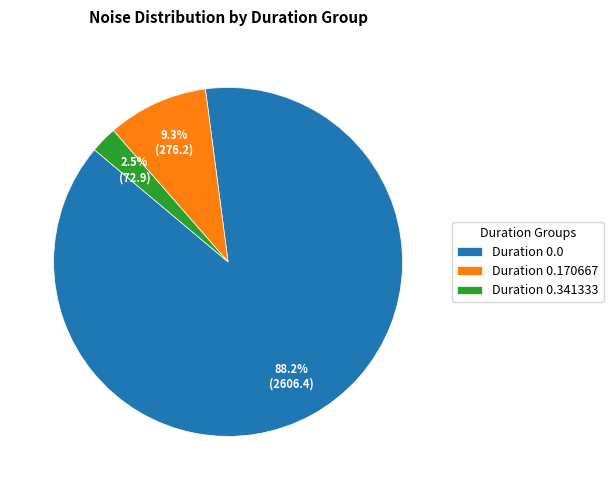

How many slices are in this pie chart?

3